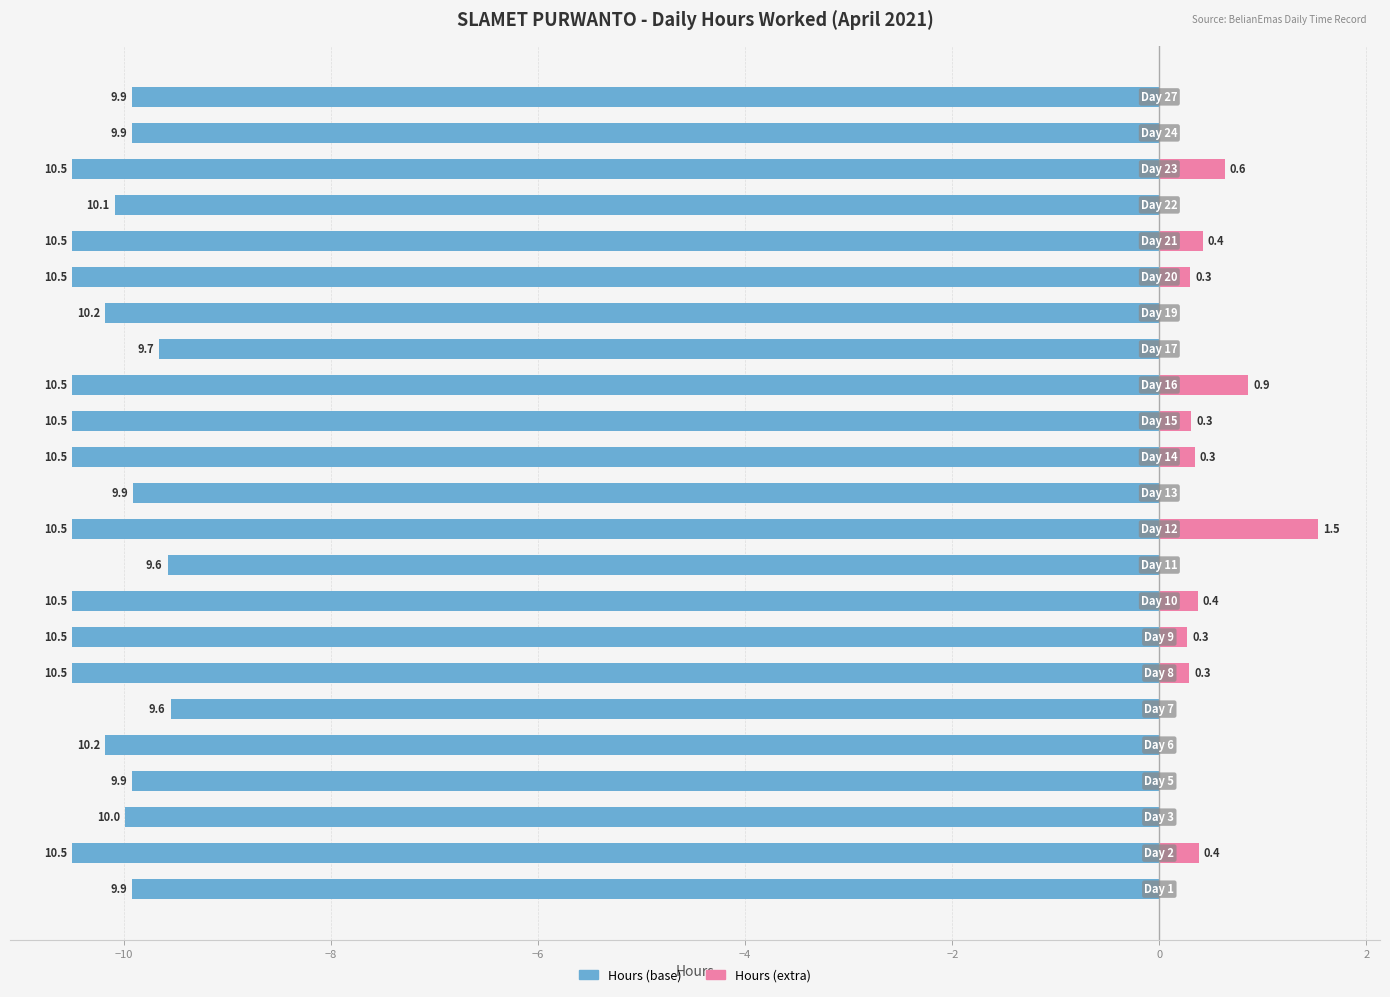

Does the chart contain stacked bars?

No